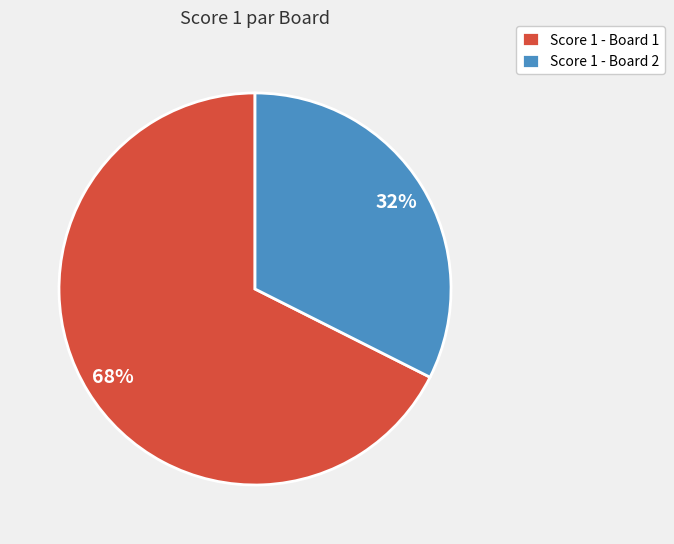

To the nearest percent, what portion does Score 1 - Board 2 represent?

32%